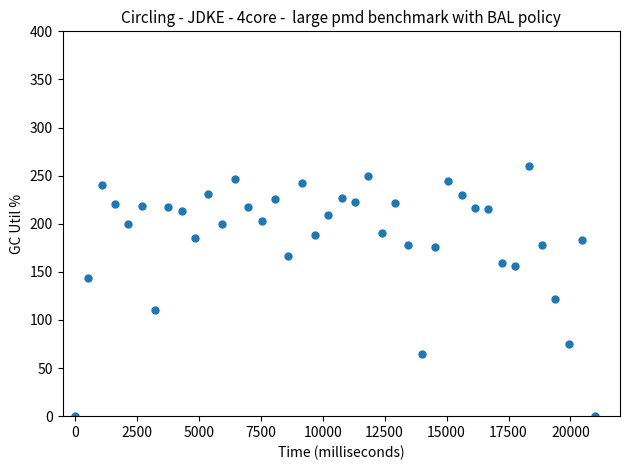

What Y value in the scatter plot is closest to 130?

121.7